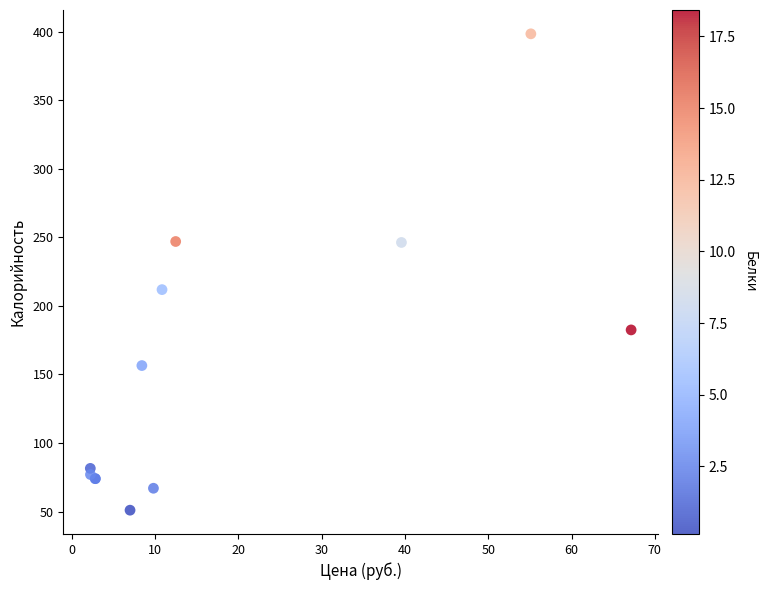

What Y value in the scatter plot is closest to 224?

211.9